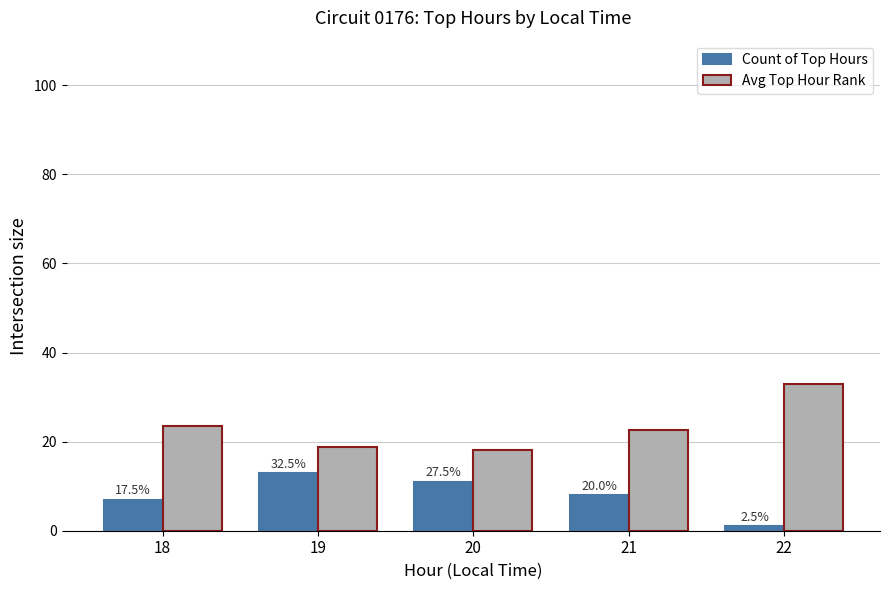

How many bars are there in each group?

2